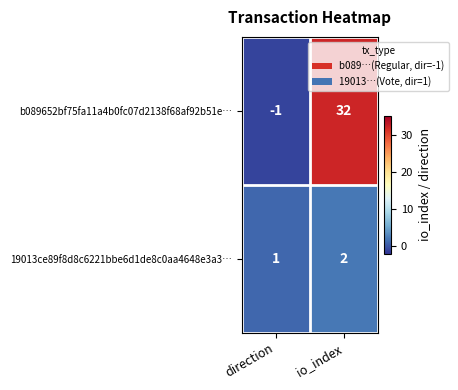

Between direction and io_index, which series saw the biggest shift?

b089652bf75fa11a4b0fc07d2138f68af92b51e…